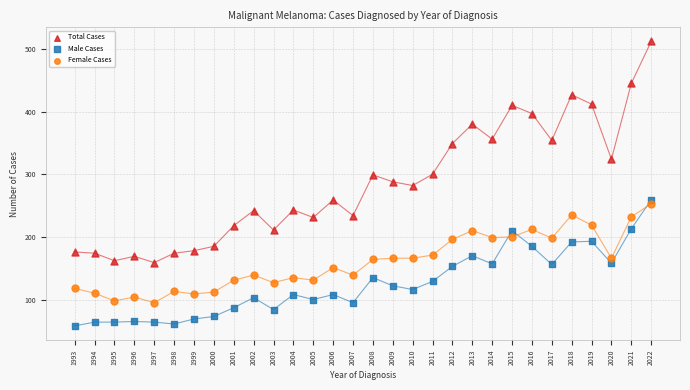

Across all data points, what is the range of X values (max minus min)?

29